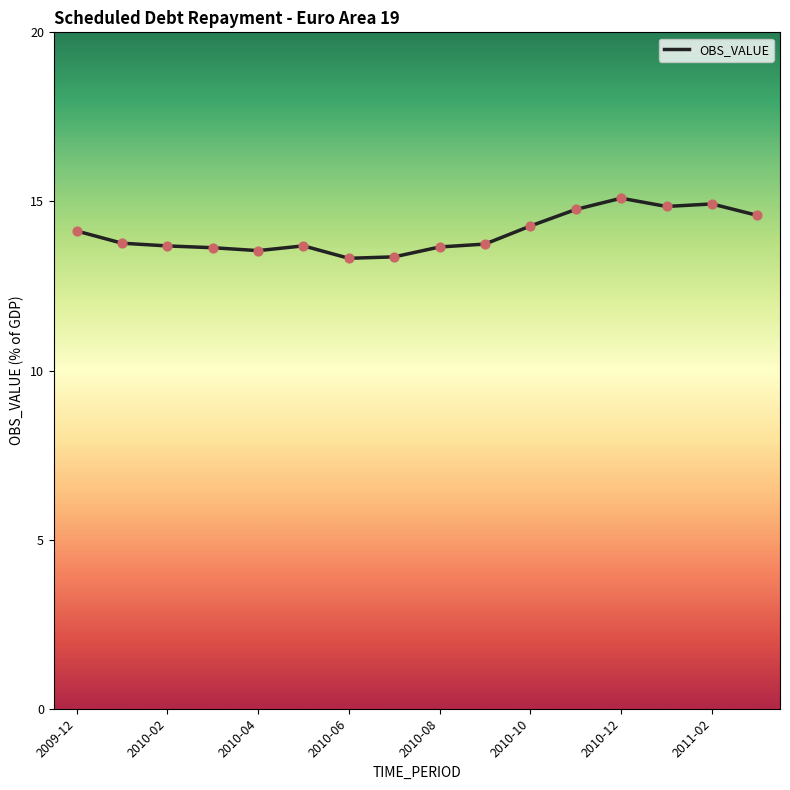

What is the greatest value displayed?

15.1